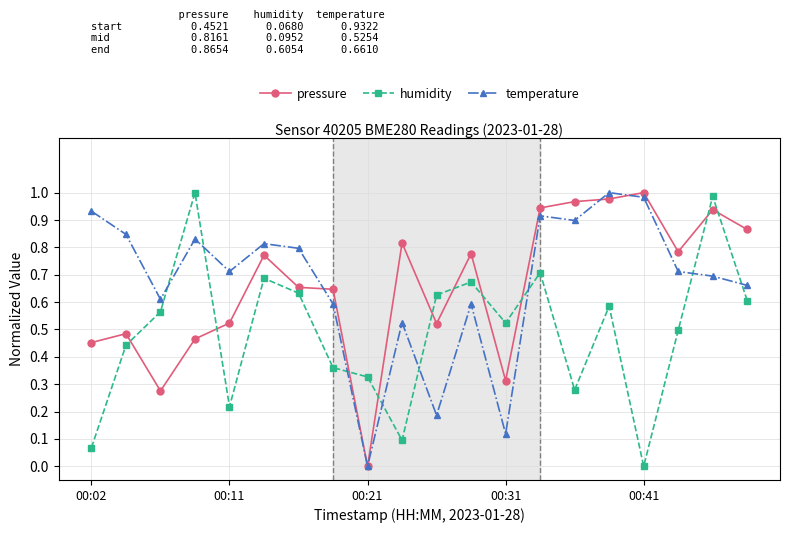

True or false: humidity has more than 0 interior local peaks.

True